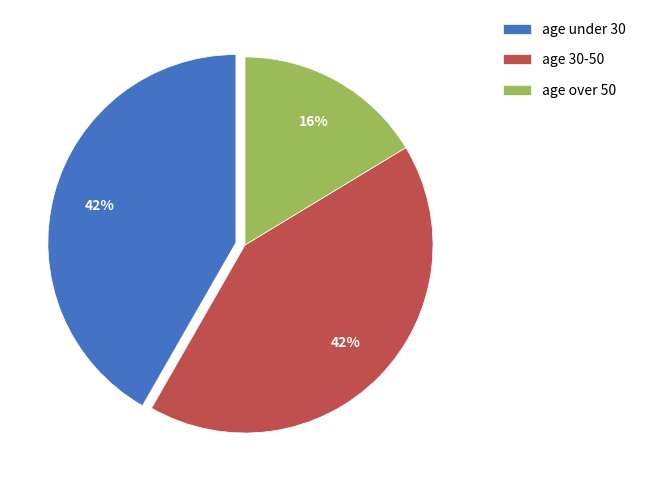

Combined, do age 30-50 and age under 30 account for over 50%?

Yes